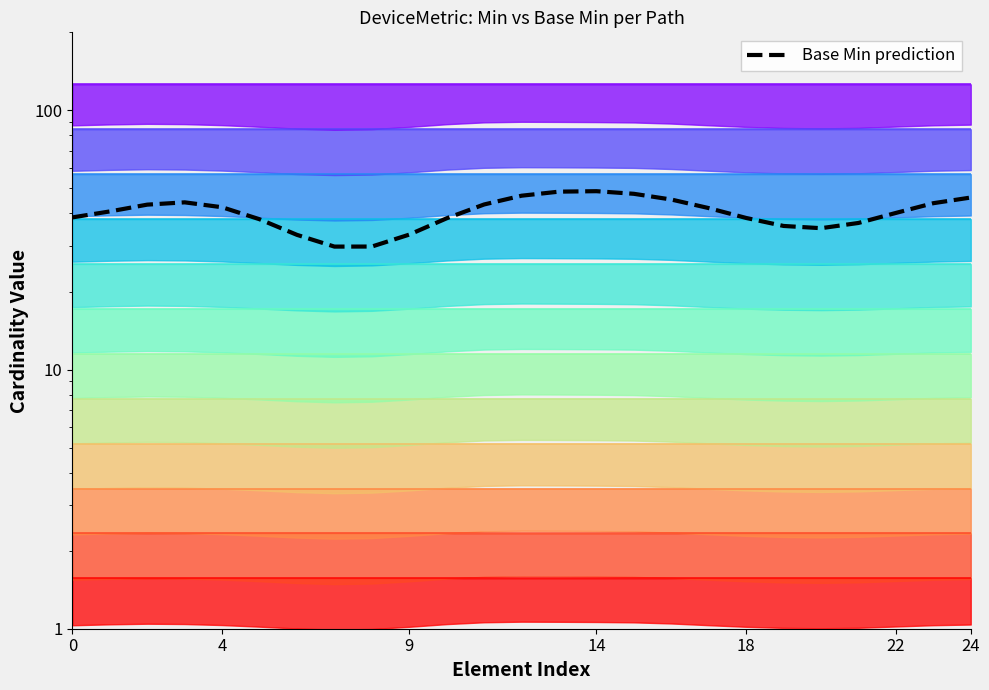

Does the chart display data point markers on the line(s)?

No